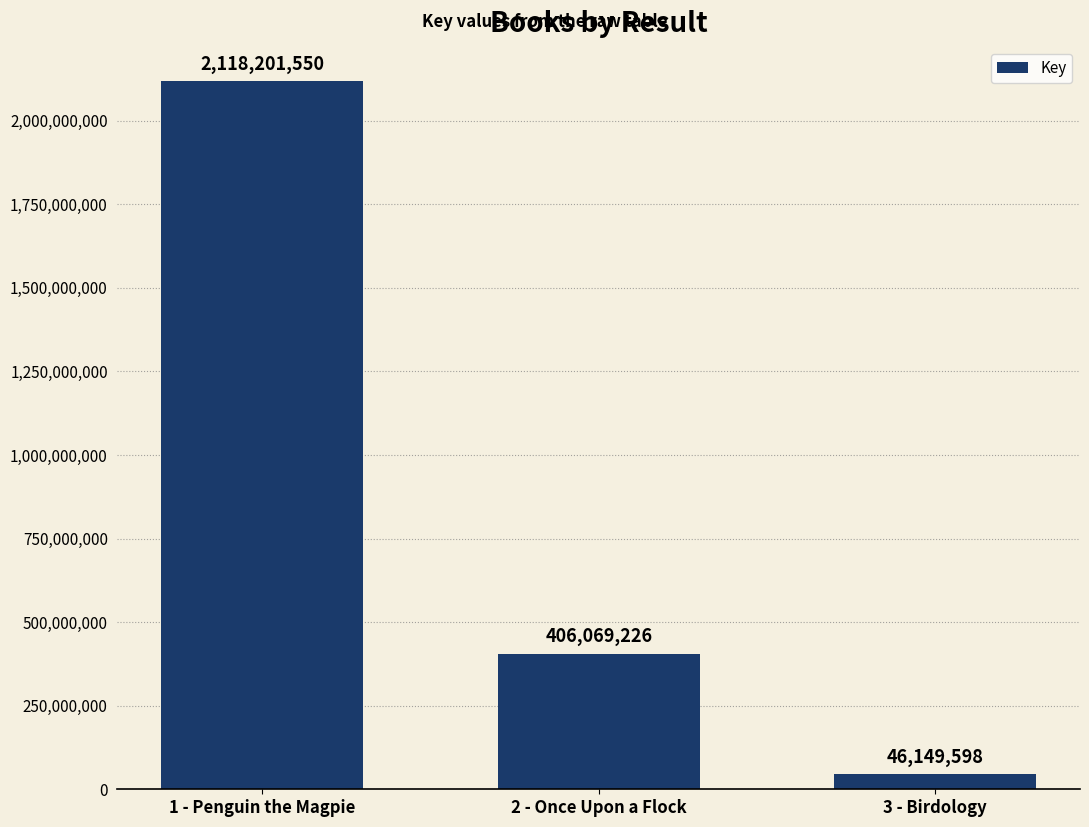

How many bars are there in total?

3